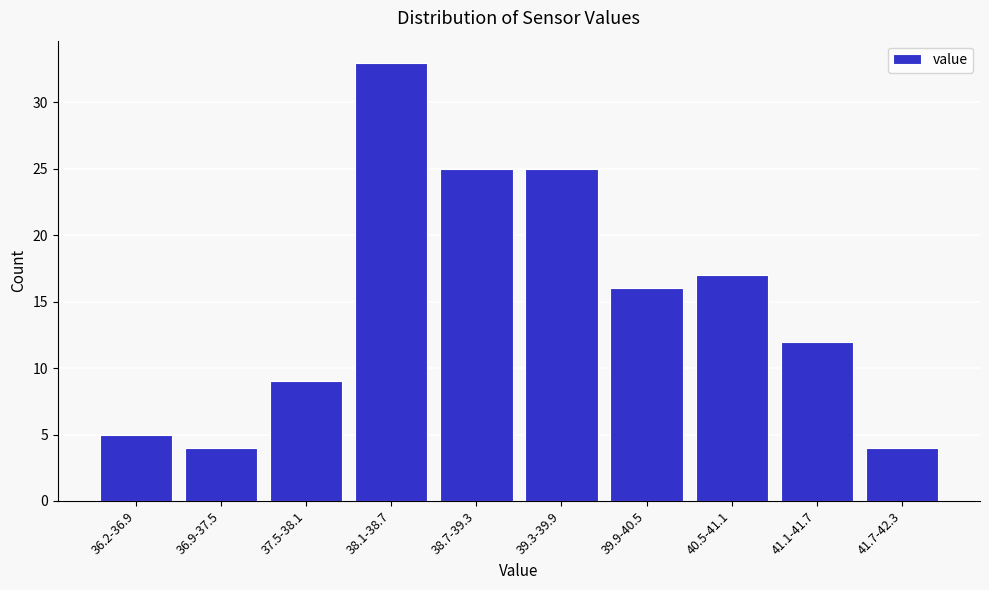

Reading left to right, list all the values displayed in this chart.

36.2-36.9=5	36.9-37.5=4	37.5-38.1=9	38.1-38.7=33	38.7-39.3=25	39.3-39.9=25	39.9-40.5=16	40.5-41.1=17	41.1-41.7=12	41.7-42.3=4